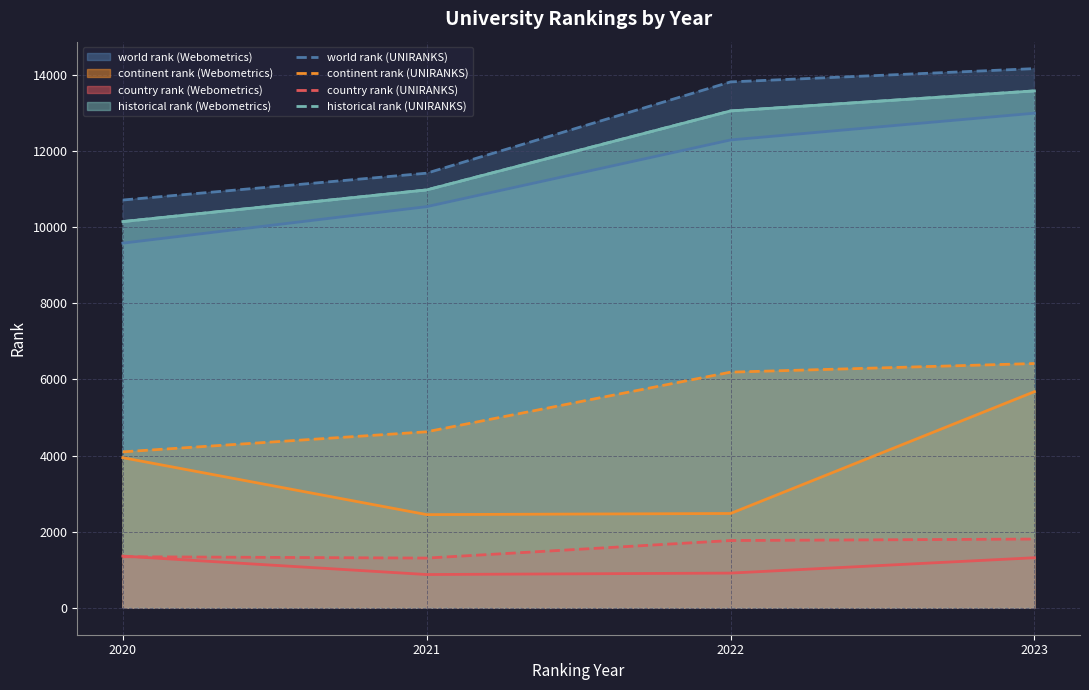

Which series has the largest total across all categories?

world rank (UNIRANKS)